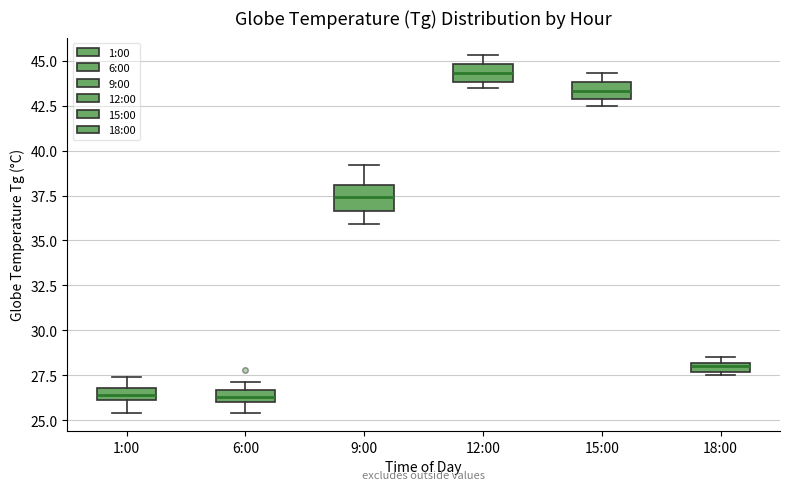

Which box has the highest median line?

12:00